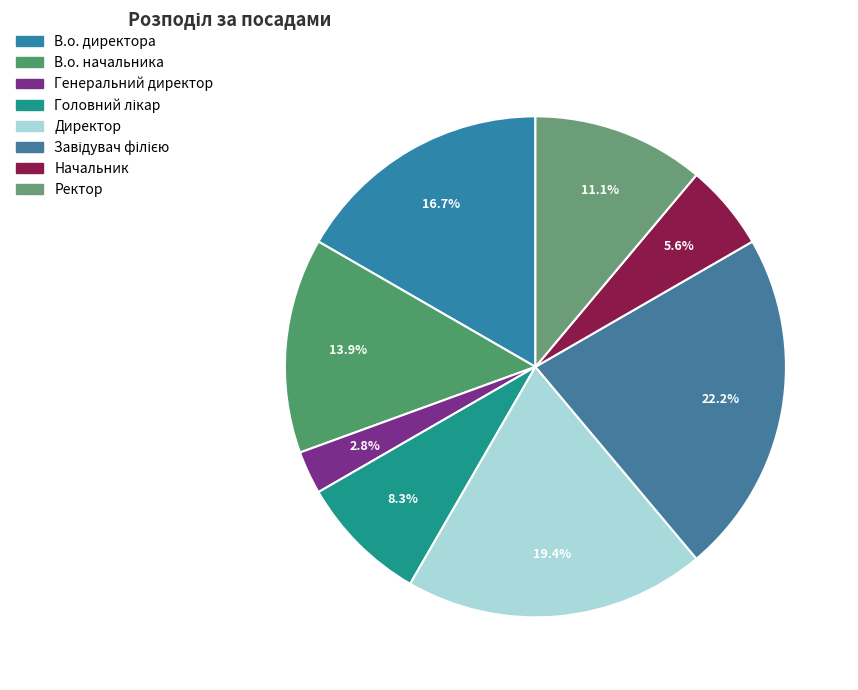

To the nearest percent, what portion does Ректор represent?

11%